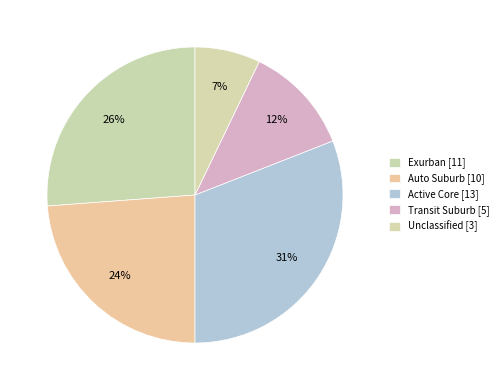

Does any single category account for the majority?

No